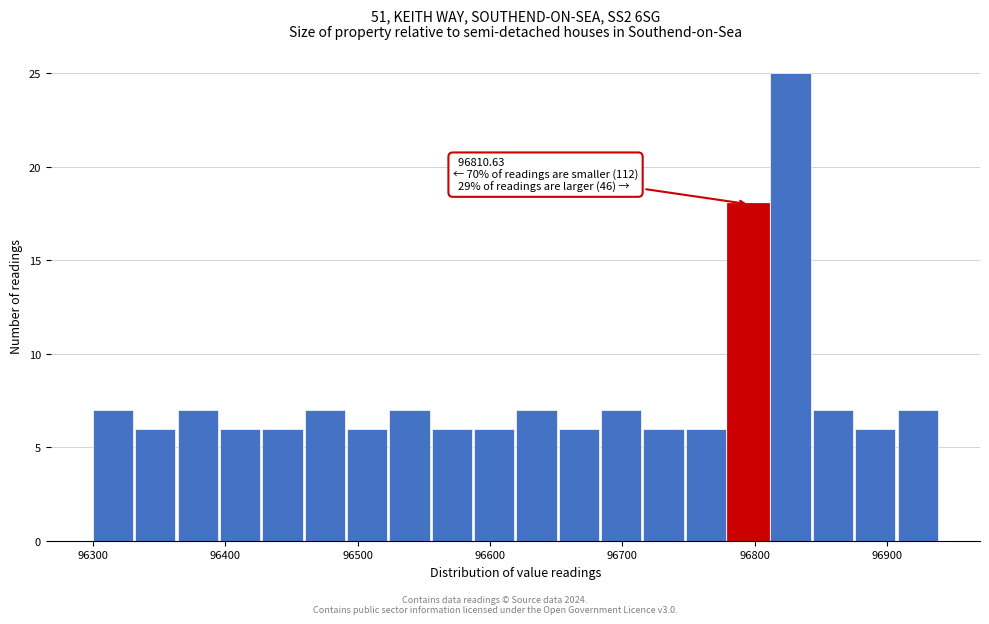

Around what value on the x-axis is the tallest bar? Give the approximate position of its centre, as read against the axis.

96830